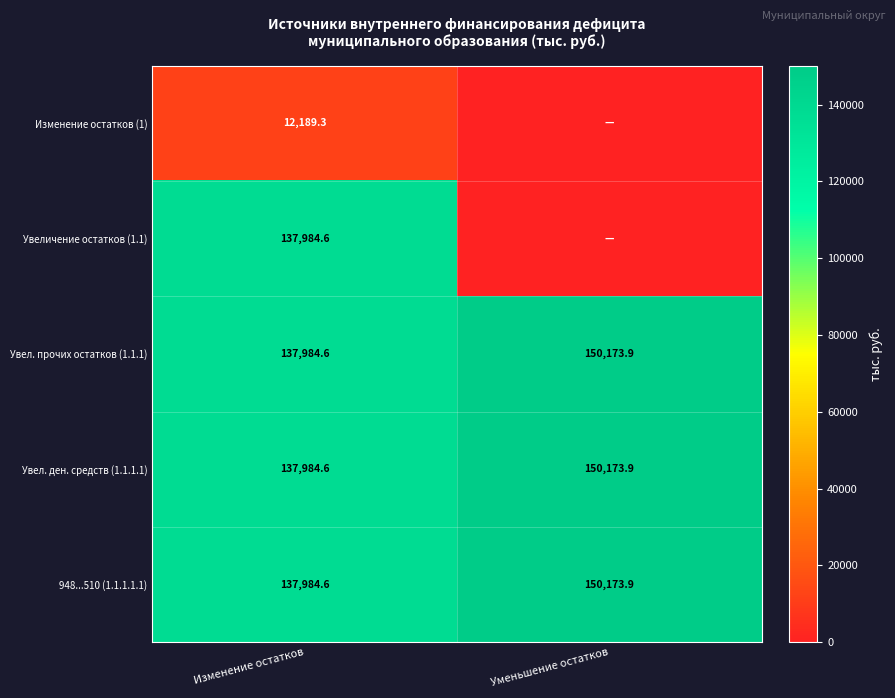

At which label is 948...510 (1.1.1.1.1) closest to 144079?

Изменение остатков